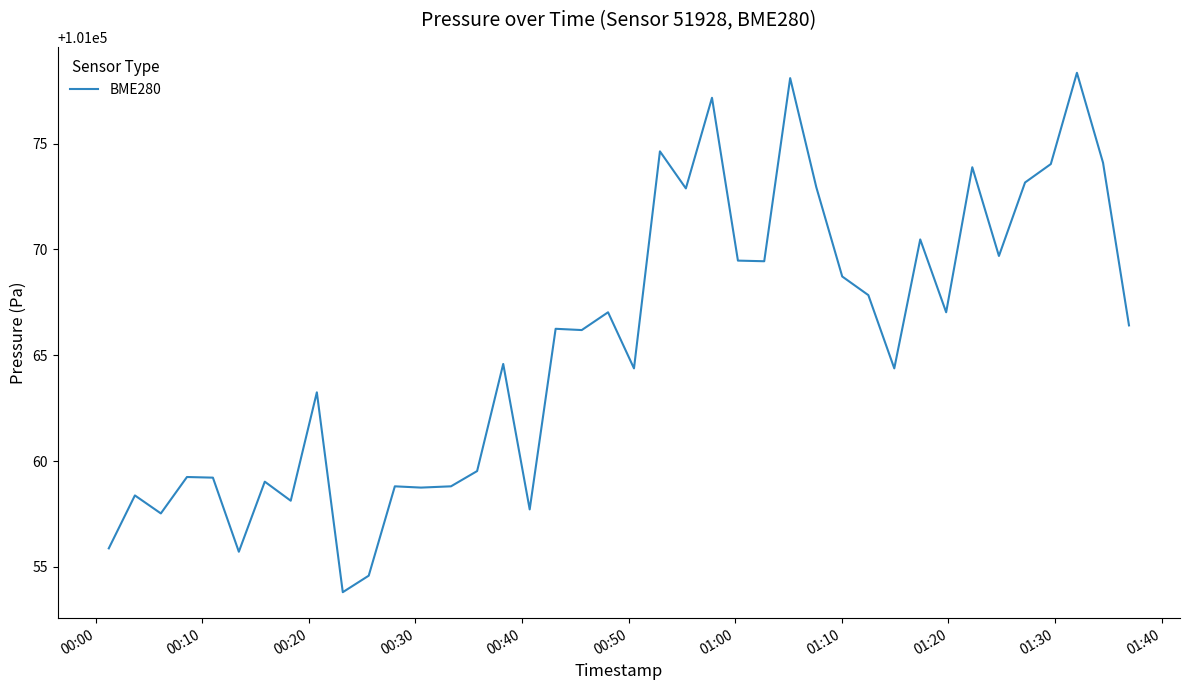

What is the difference between the maximum and minimum values?

24.5